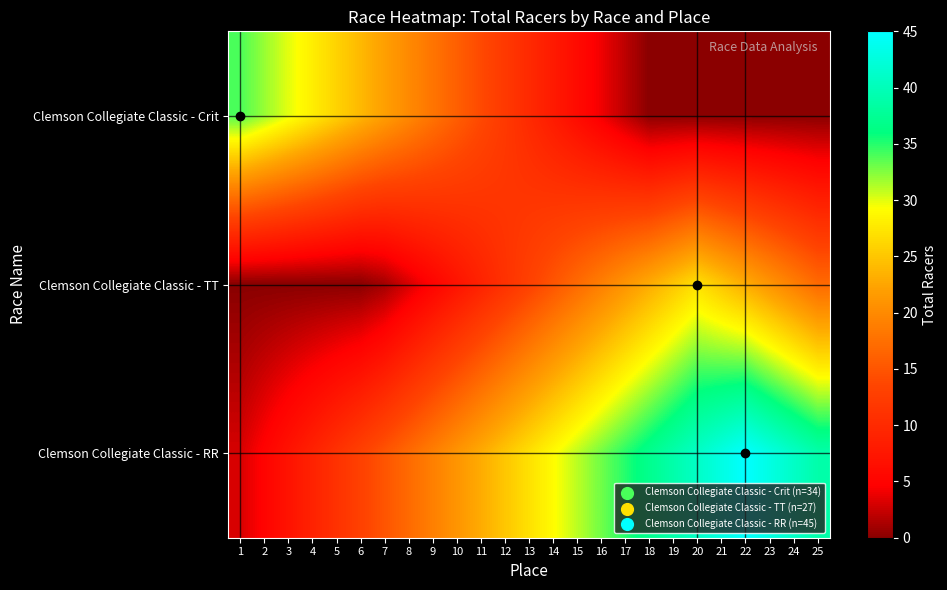

What is the difference between the highest and lowest values at 6?

24